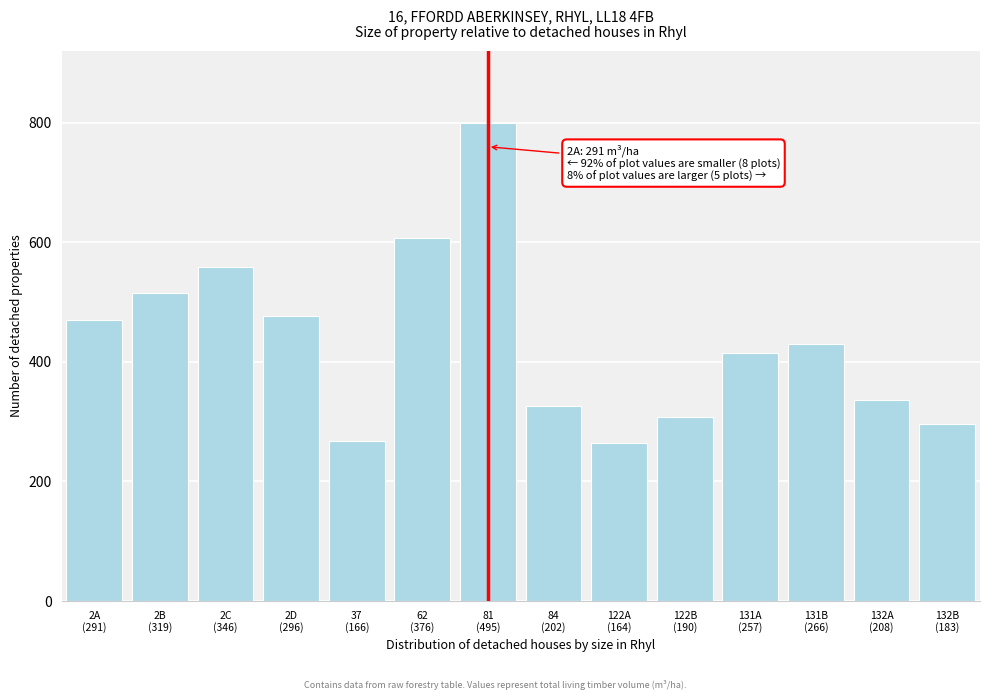

What is the average value?

433.7